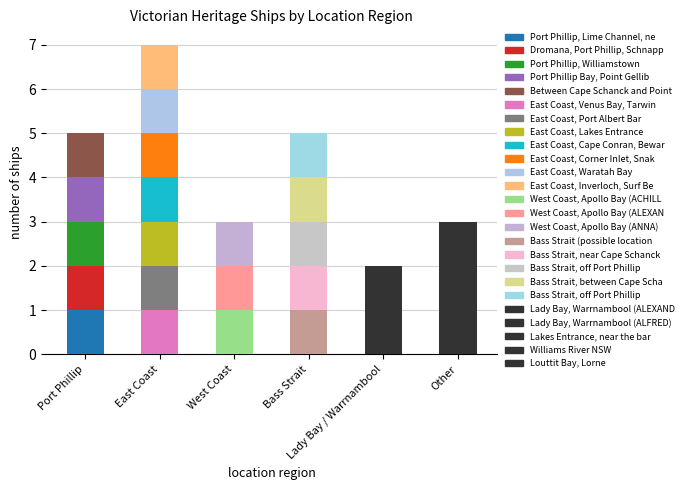

How many data points are less than 5?

3